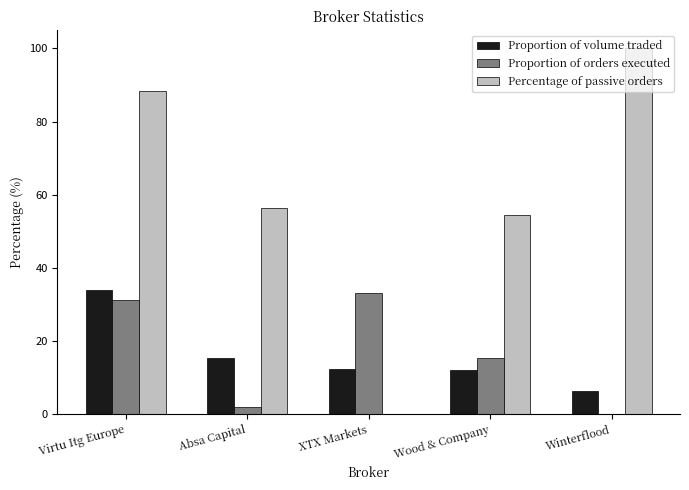

Is it true that Percentage of passive orders equals -45.2 at XTX Markets?

False